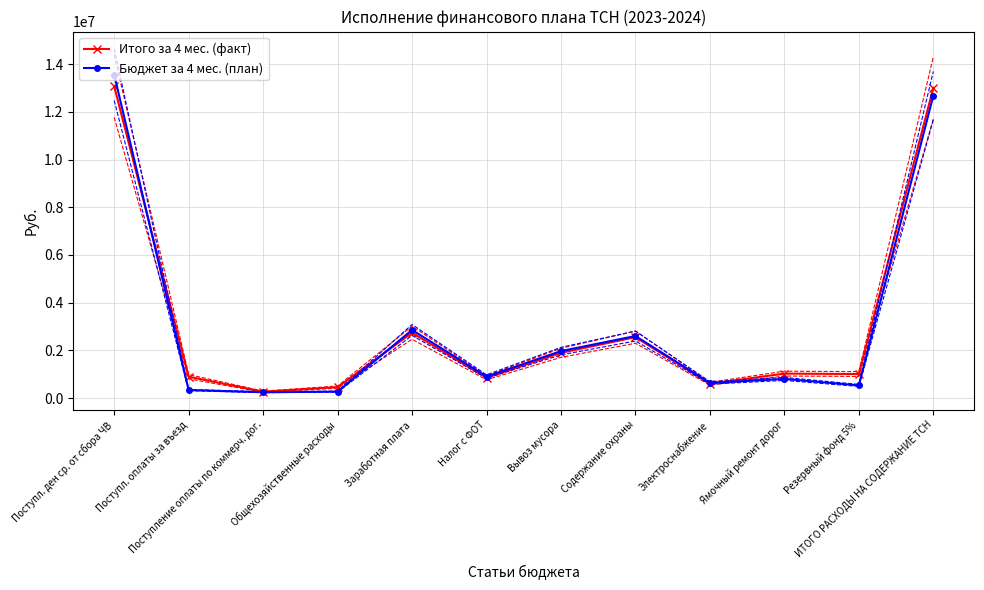

How many series are shown in this chart?

2